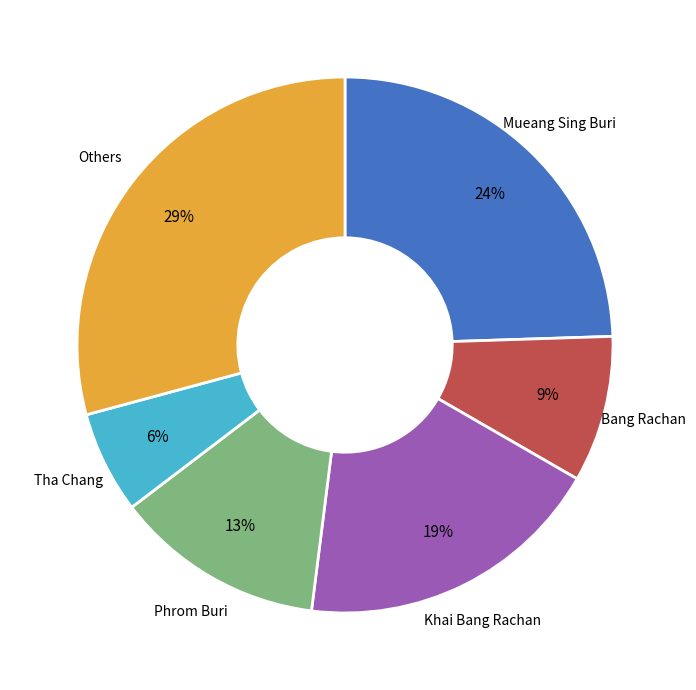

Is there a majority slice in this chart?

No